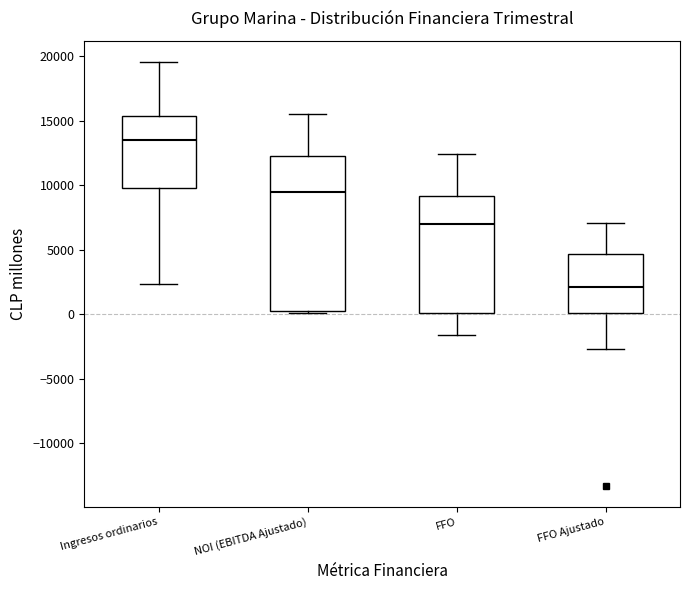

Comparing the boxes themselves (not the whiskers), which one is the tallest?

NOI (EBITDA Ajustado)